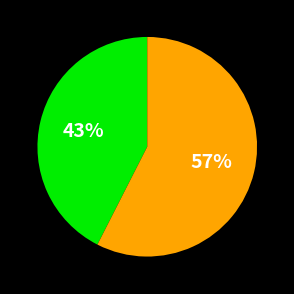

To the nearest percent, what is the average slice percentage?

50%